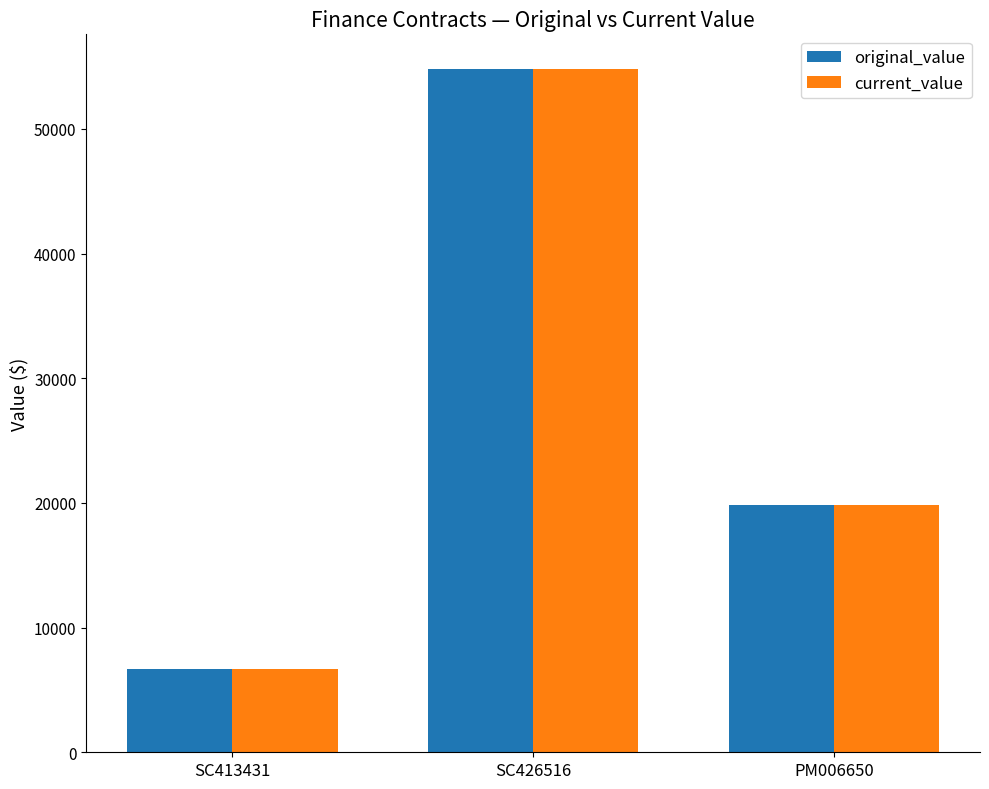

What is the greatest value displayed?

54846.7